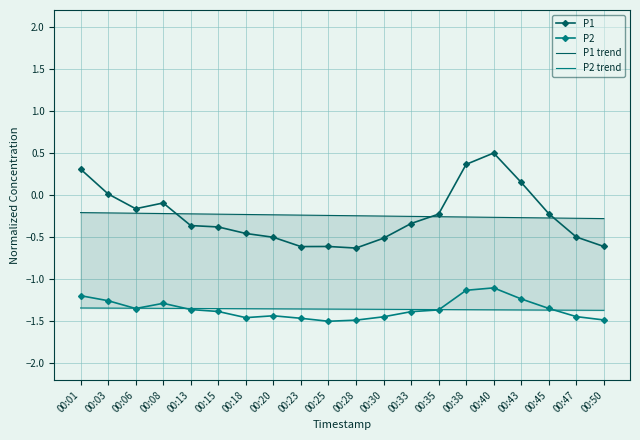

What is the value of the P2 trend point at the 18th from the left?

-1.4